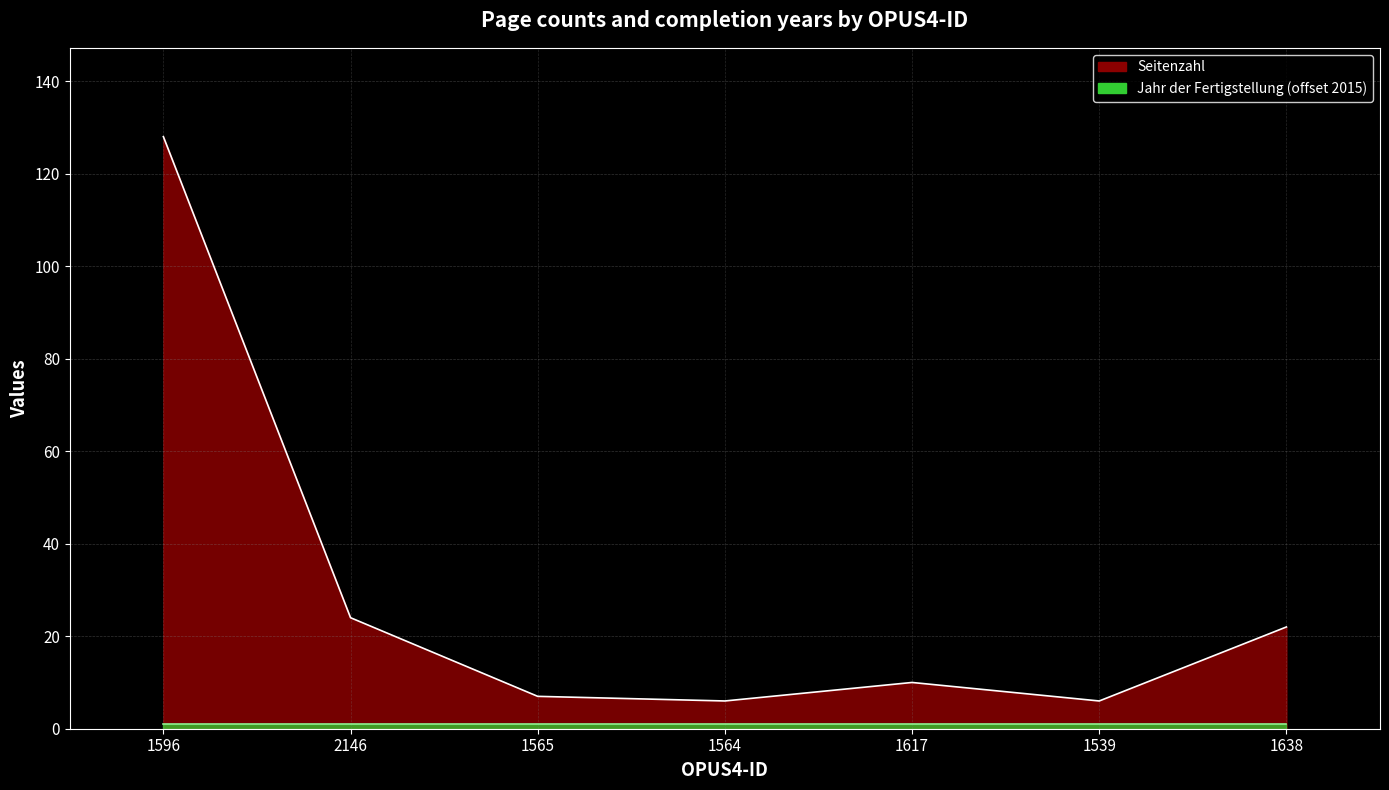

Reading left to right, extract all data points from this chart.

128	24	7	6	10	6	22